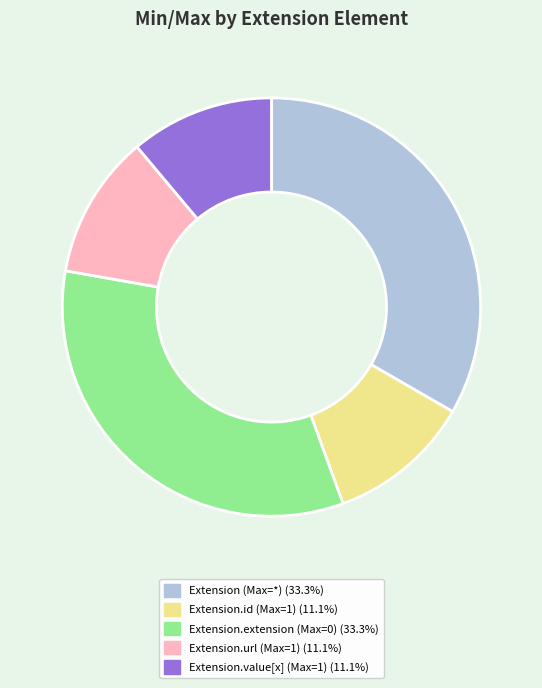

Is there a majority slice in this chart?

No